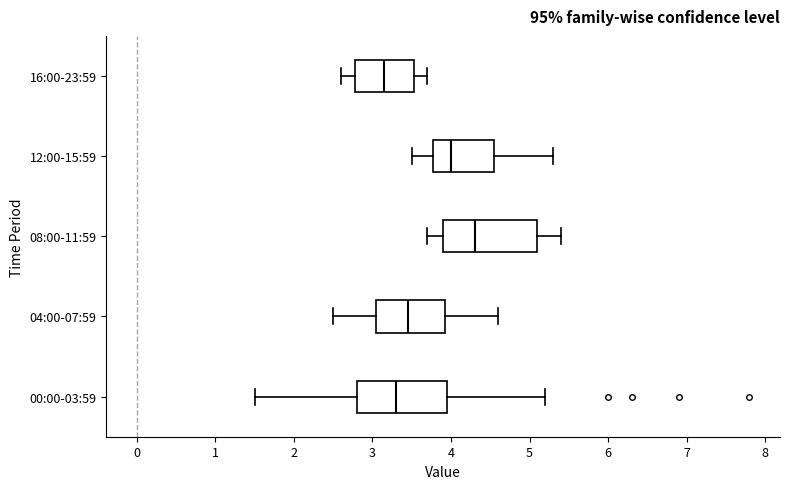

Which box's median line is the furthest to the left?

16:00-23:59